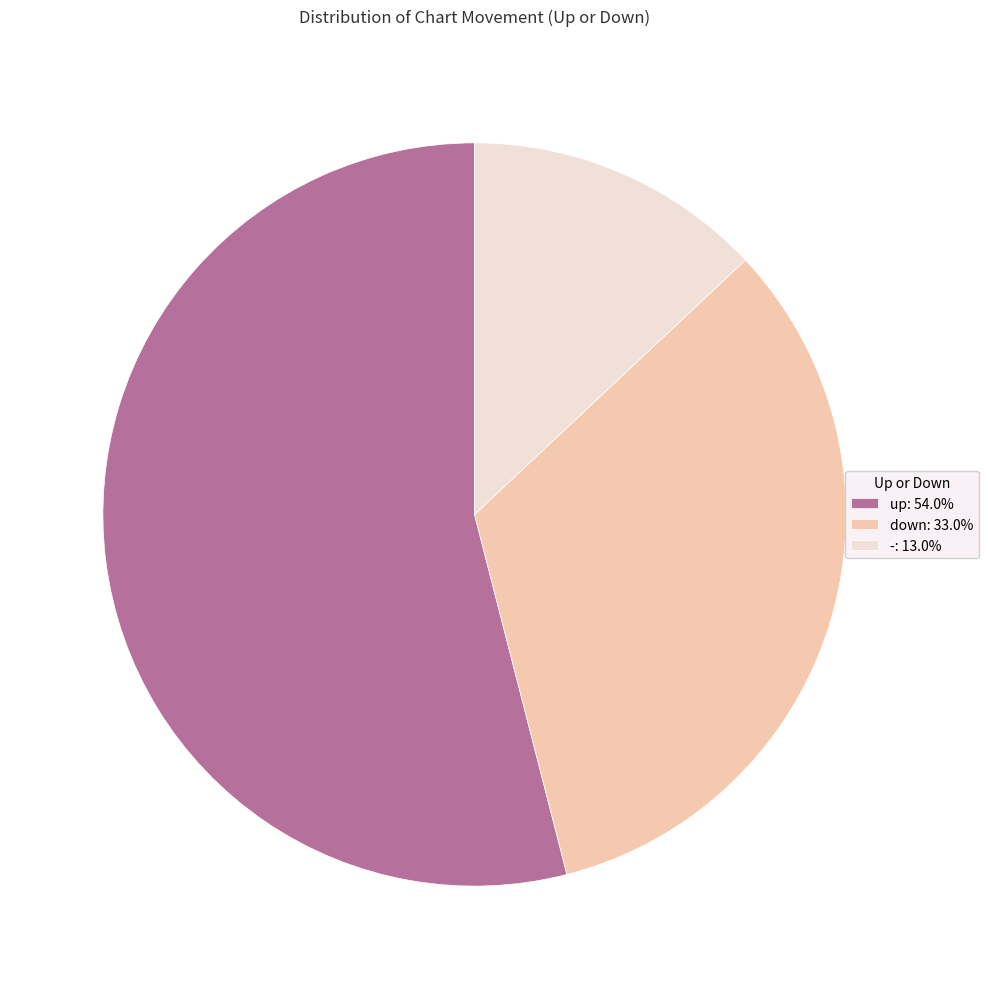

The up slice represents 65% of the pie. True or false?

False